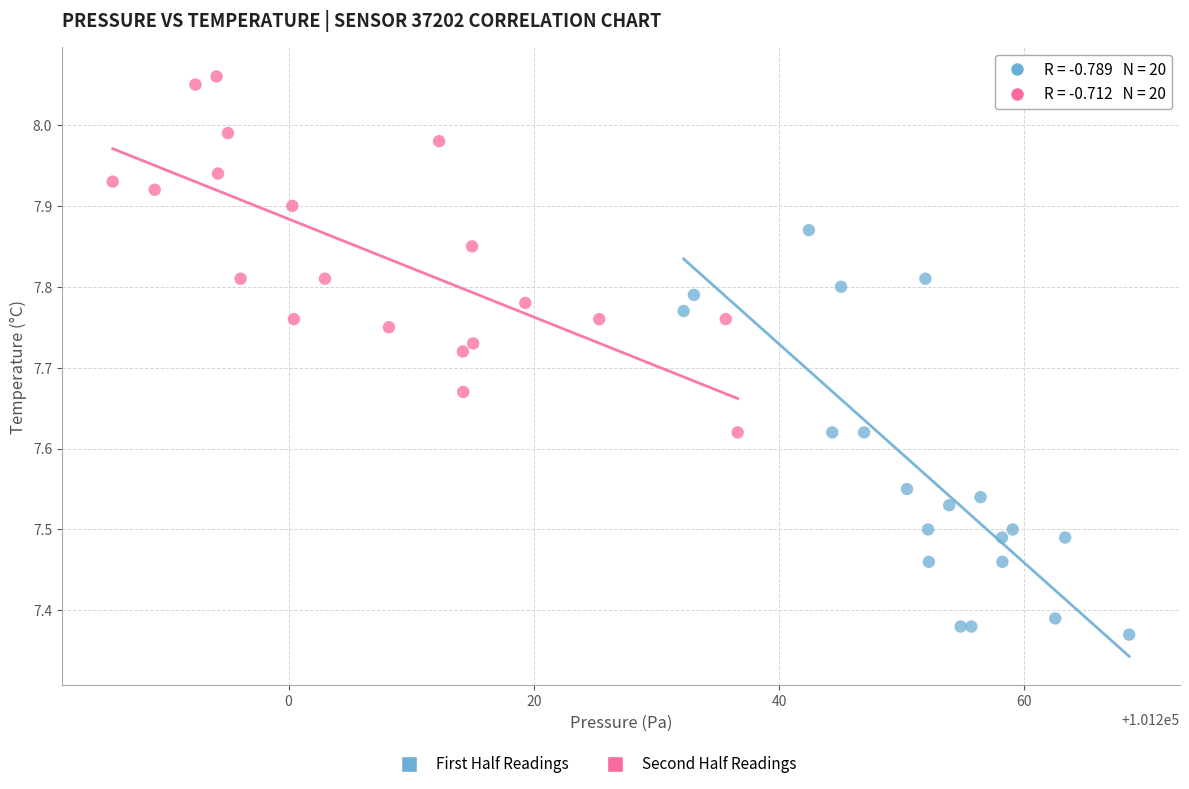

Which series reaches the minimum Y coordinate?

First Half Readings